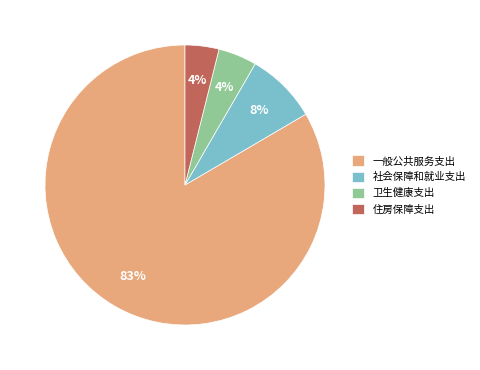

Between 社会保障和就业支出 and 卫生健康支出, which is larger?

社会保障和就业支出